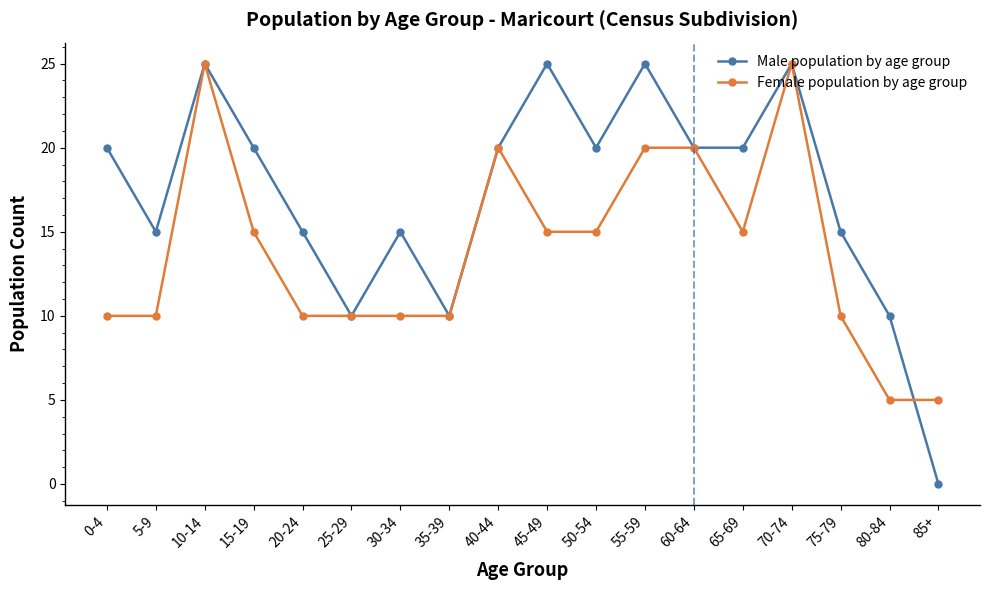

What are all the series names shown in the legend?

Male population by age group, Female population by age group